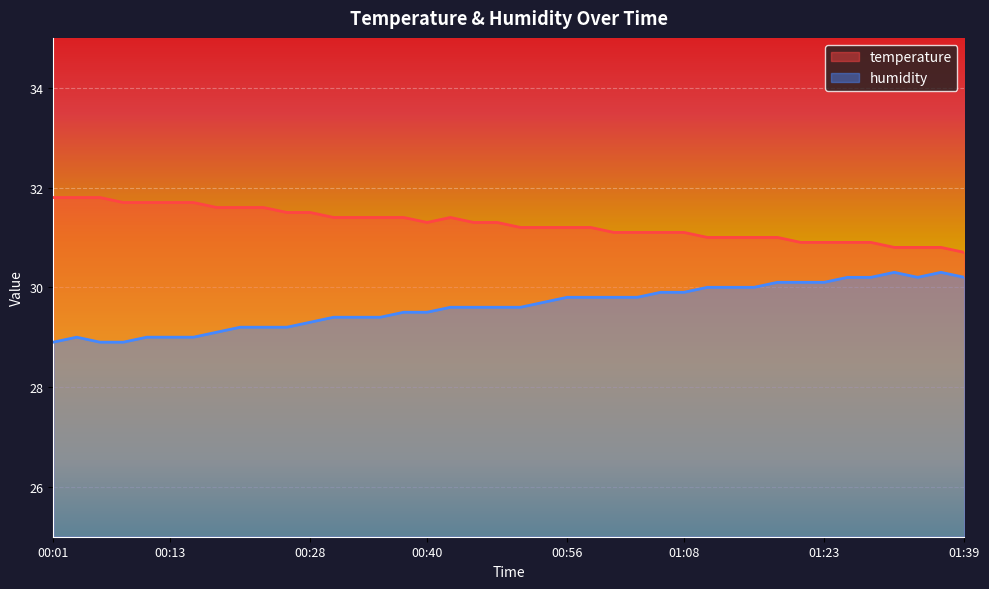

Rank the series at 00:20 from highest to lowest value.

temperature, humidity